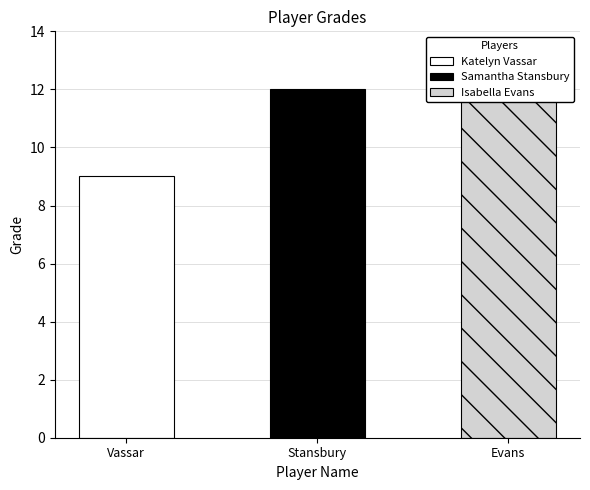

Between Katelyn Vassar and Isabella Evans, which is larger?

Isabella Evans